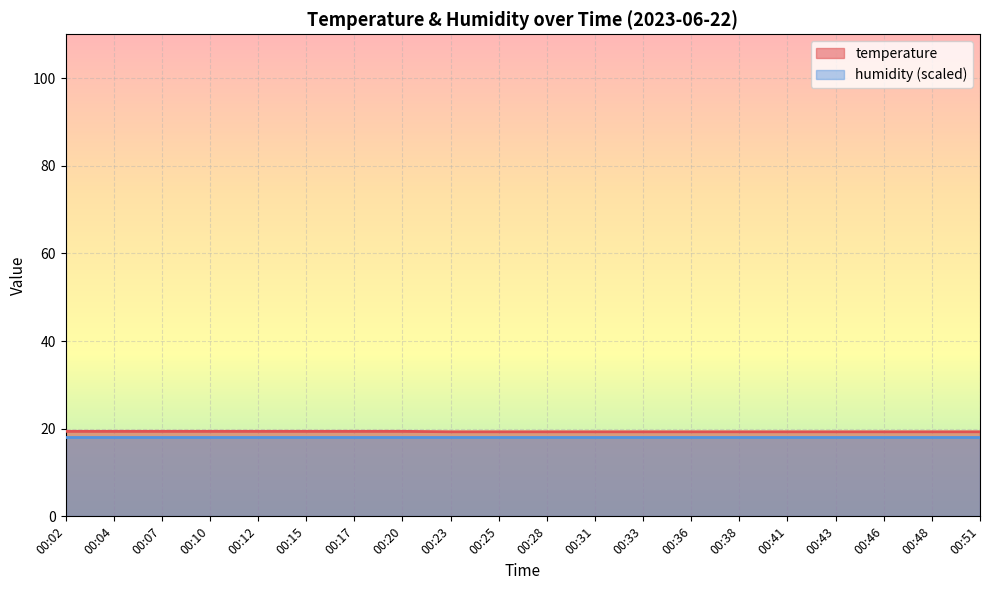

What is the sum of the values at 00:33 and 00:43?

38.6